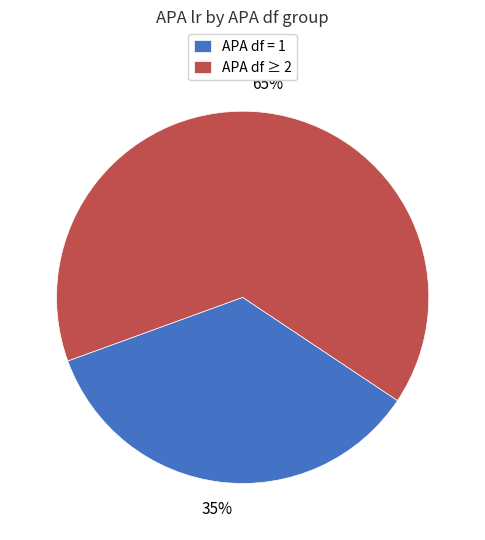

Rank the categories by value from lowest to highest.

APA df = 1, APA df ≥ 2